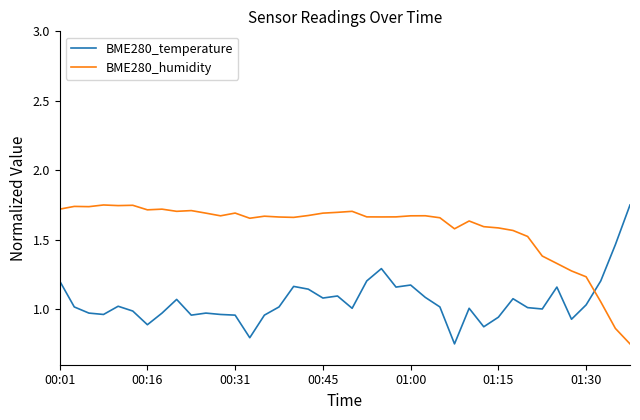

Count the number of categories in the chart.

40